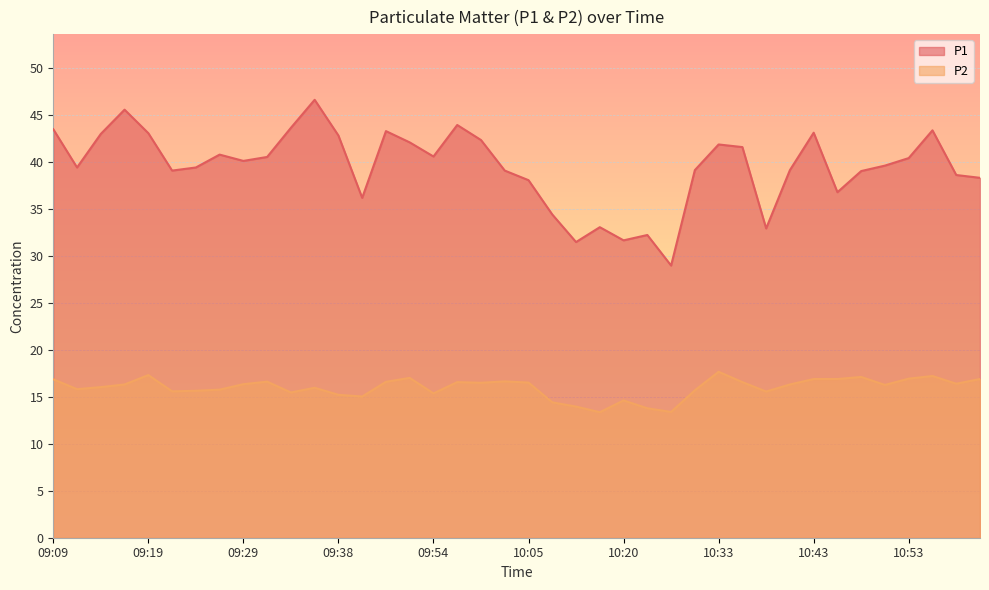

Reading left to right, transcribe all the data shown in this chart.

P1: 43.5	39.4	43.0	45.5	43.0	39.0	39.4	40.8	40.1	40.5	43.6	46.6	42.8	36.1	43.2	42.0	40.5	43.9	42.3	39.0	38.0	34.4	31.4	33.0	31.6	32.2	28.9	39.1	41.8	41.5	32.9	39.1	43.1	36.8	39.0	39.6	40.4	43.3	38.6	38.3
P2: 16.9	15.8	16.0	16.3	17.3	15.6	15.6	15.8	16.3	16.6	15.4	15.9	15.2	15.0	16.6	17.0	15.3	16.6	16.5	16.6	16.5	14.4	13.9	13.3	14.6	13.8	13.4	15.7	17.6	16.6	15.6	16.3	16.9	16.9	17.1	16.2	16.9	17.2	16.4	16.9